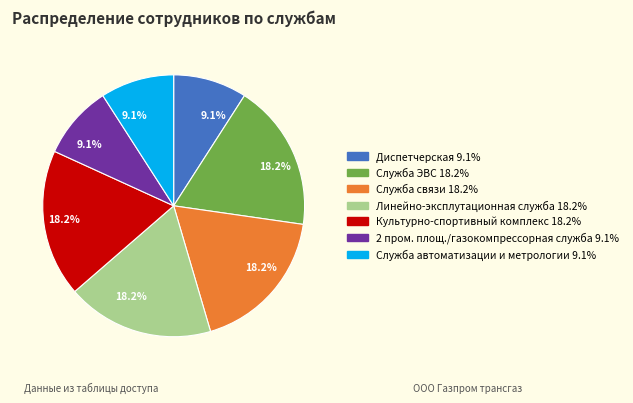

Is there a majority slice in this chart?

No